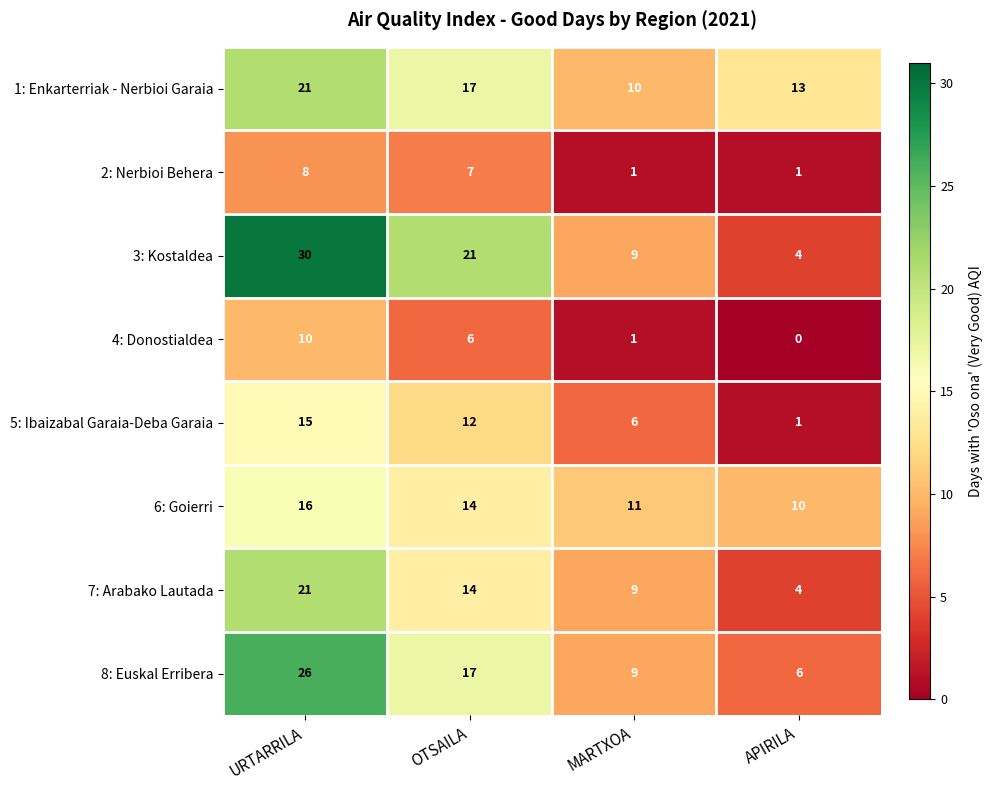

Read the 2: Nerbioi Behera value at URTARRILA.

8